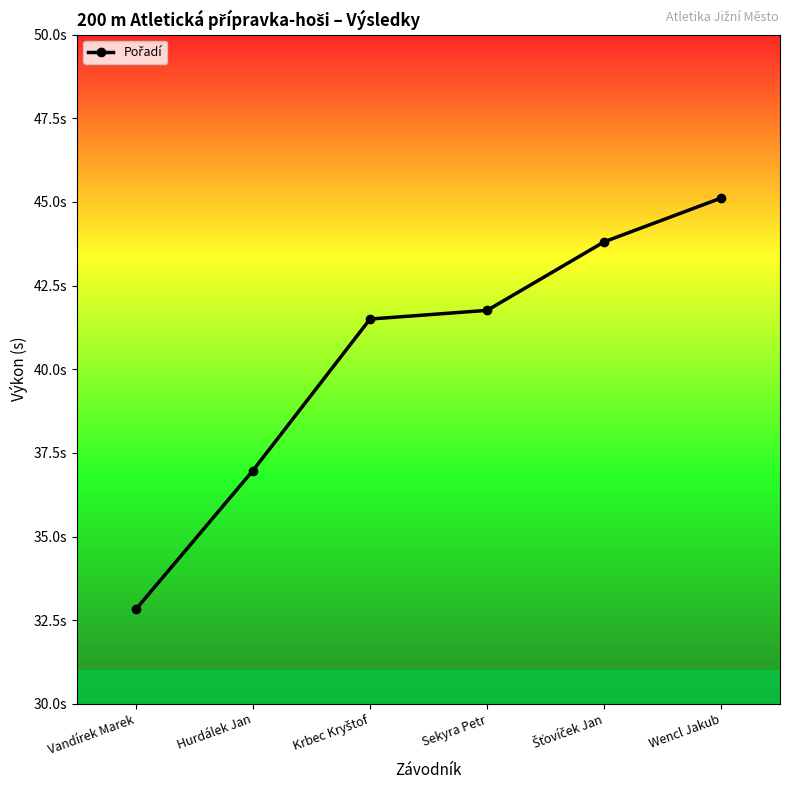

Is this an area chart (filled region under the line)?

No